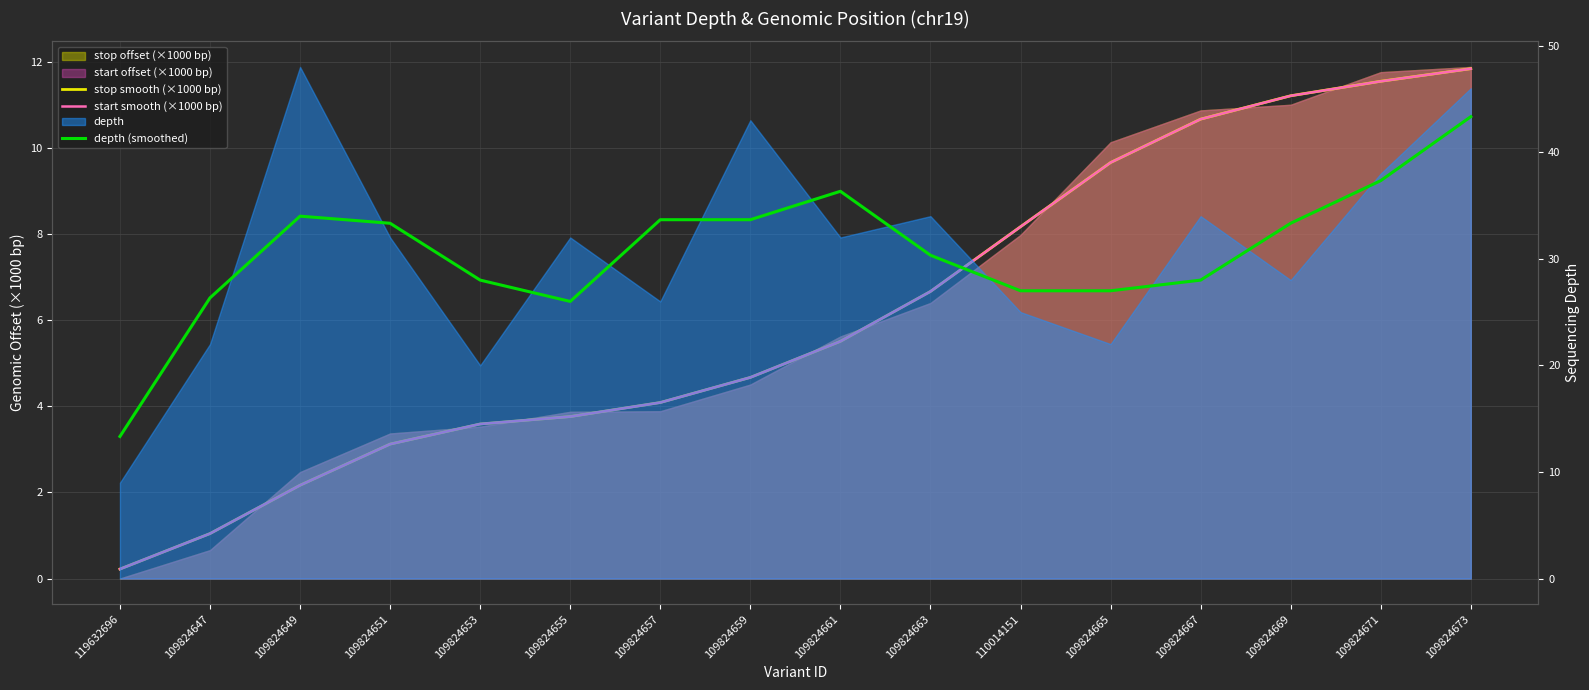

Reading left to right, what are all the values shown in this chart?

stop smooth (×1000 bp): 0.2	1.0	2.2	3.1	3.6	3.8	4.1	4.7	5.5	6.7	8.2	9.7	10.7	11.2	11.6	11.8
start smooth (×1000 bp): 0.2	1.0	2.2	3.1	3.6	3.8	4.1	4.7	5.5	6.7	8.2	9.7	10.7	11.2	11.6	11.8
depth (smoothed): 13.3	26.3	34.0	33.3	28.0	26.0	33.7	33.7	36.3	30.3	27.0	27.0	28.0	33.3	37.3	43.3